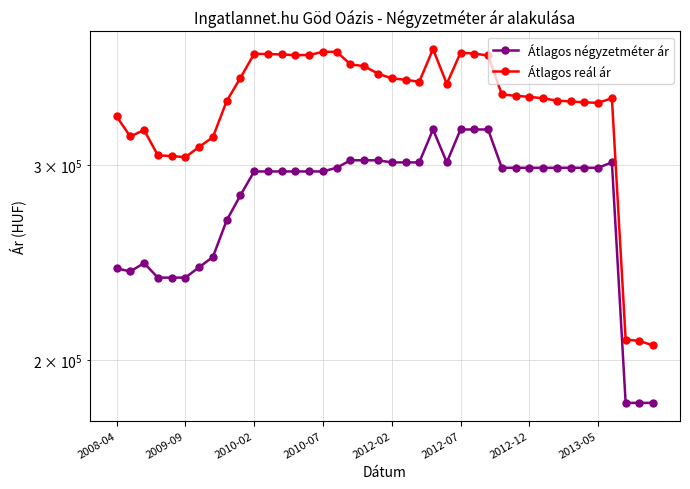

In Átlagos reál ár, how many points are higher than both neighbors (excluding endpoints)?

5